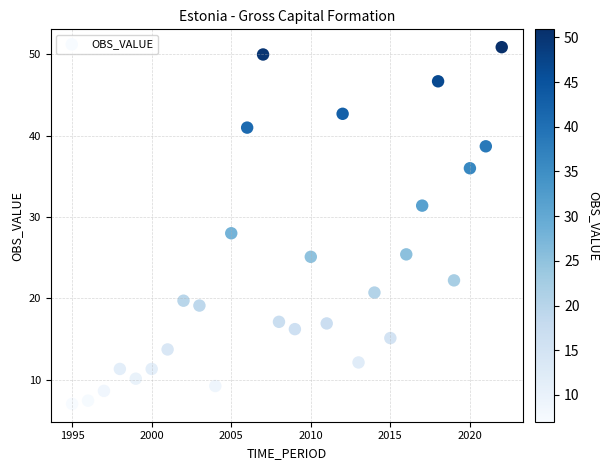

What is the range of Y values (max minus min)?

43.9